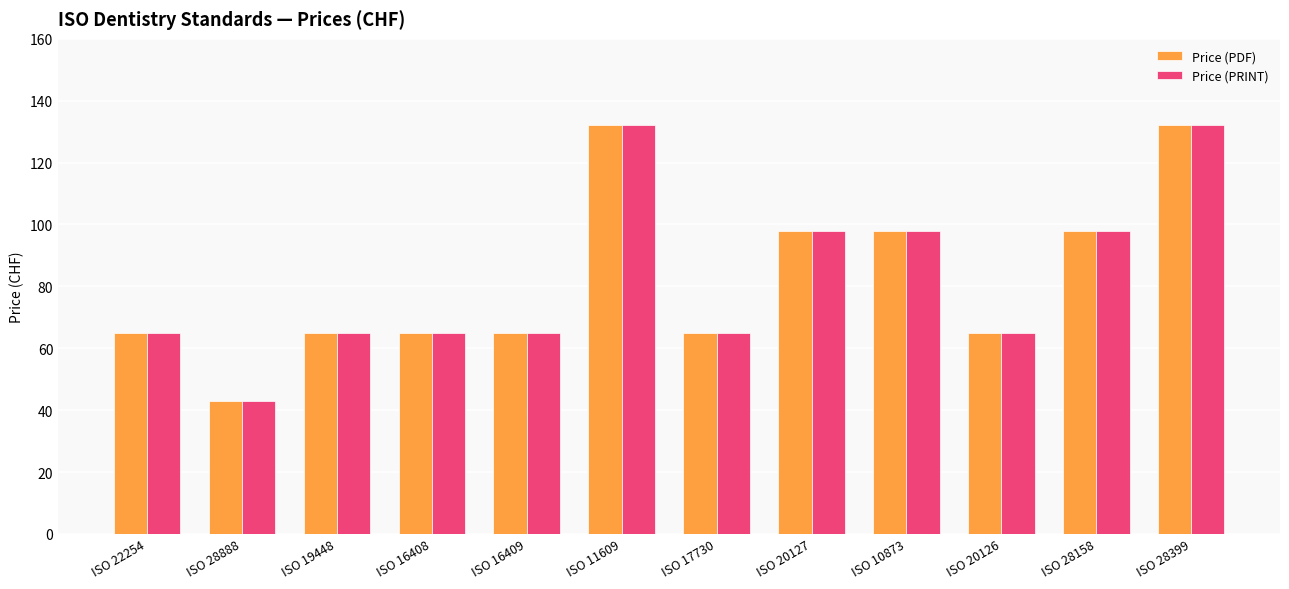

Reading right to left, transcribe all the data shown in this chart.

Price (PDF): 132	98	65	98	98	65	132	65	65	65	43	65
Price (PRINT): 132	98	65	98	98	65	132	65	65	65	43	65